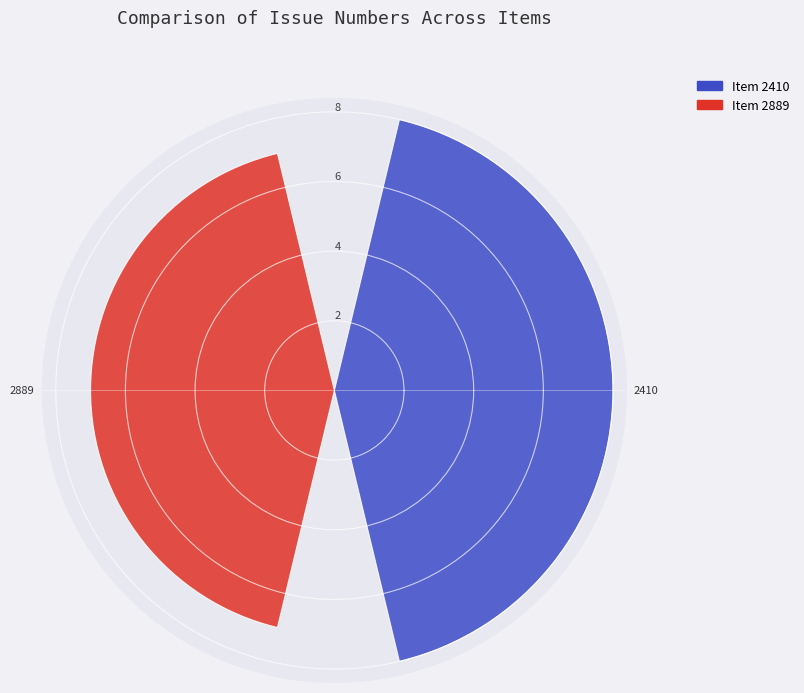

What is the average value?

8